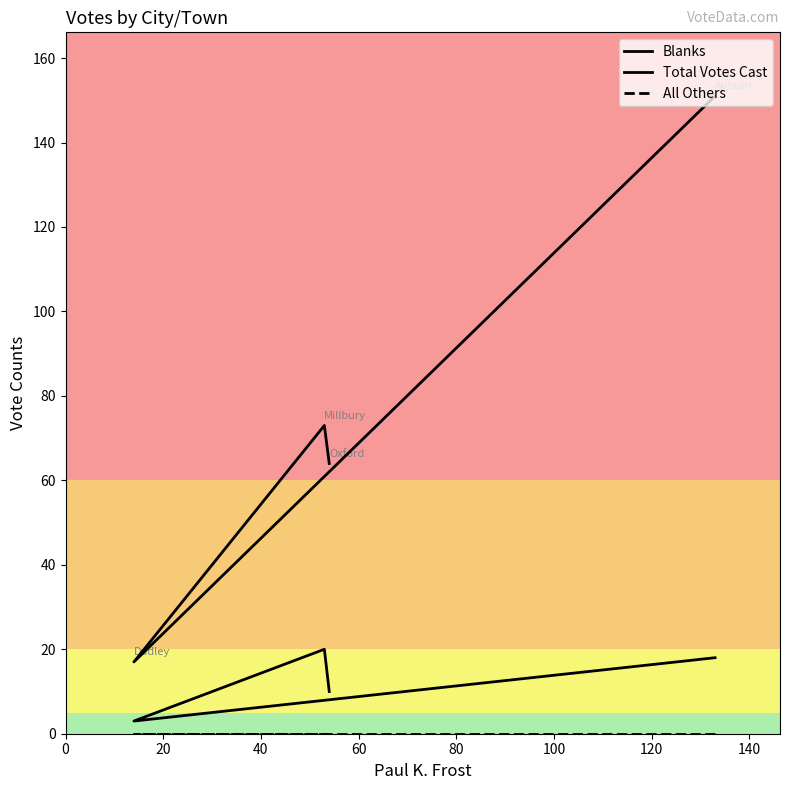

Is the value of All Others at 40 greater than the value of Total Votes Cast at 60?

No